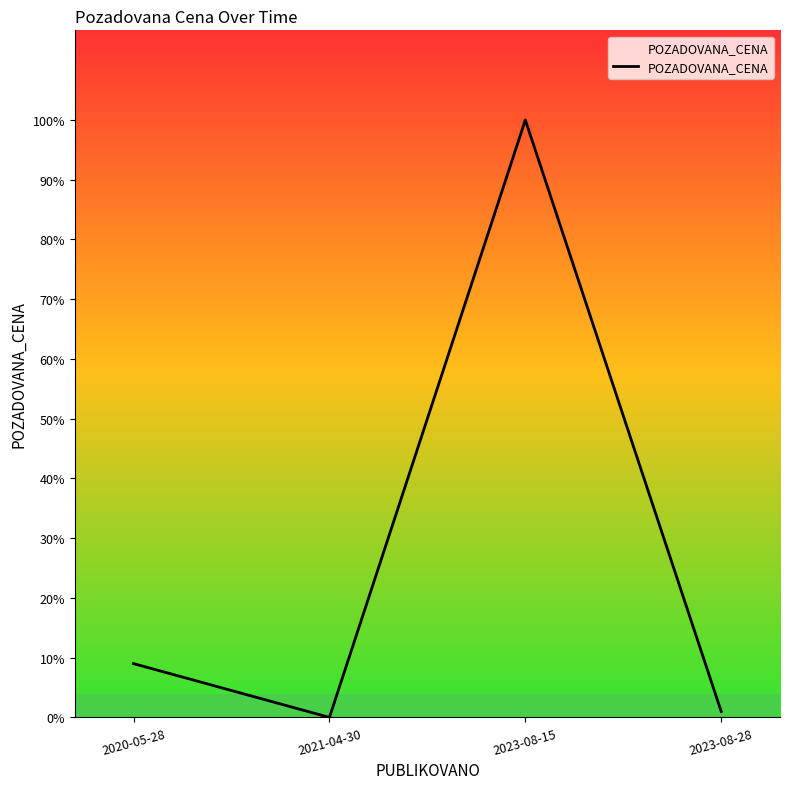

Is this an area chart (filled region under the line)?

Yes